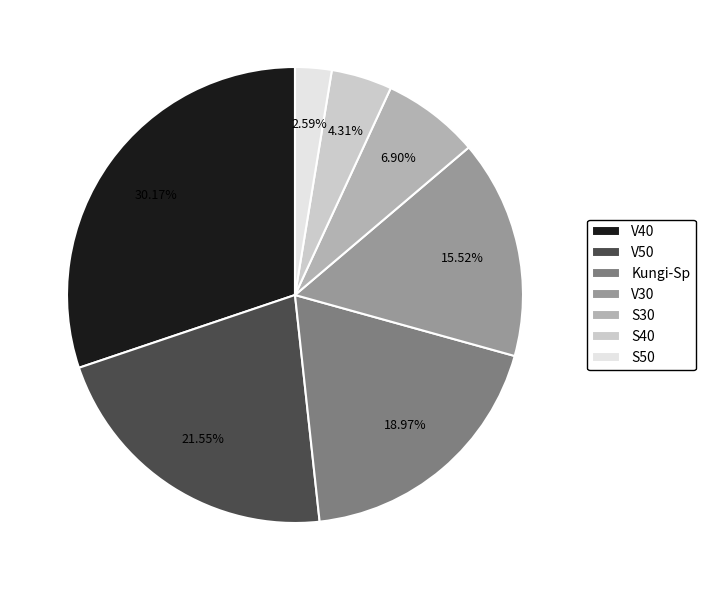

Between S40 and S50, which is larger?

S40